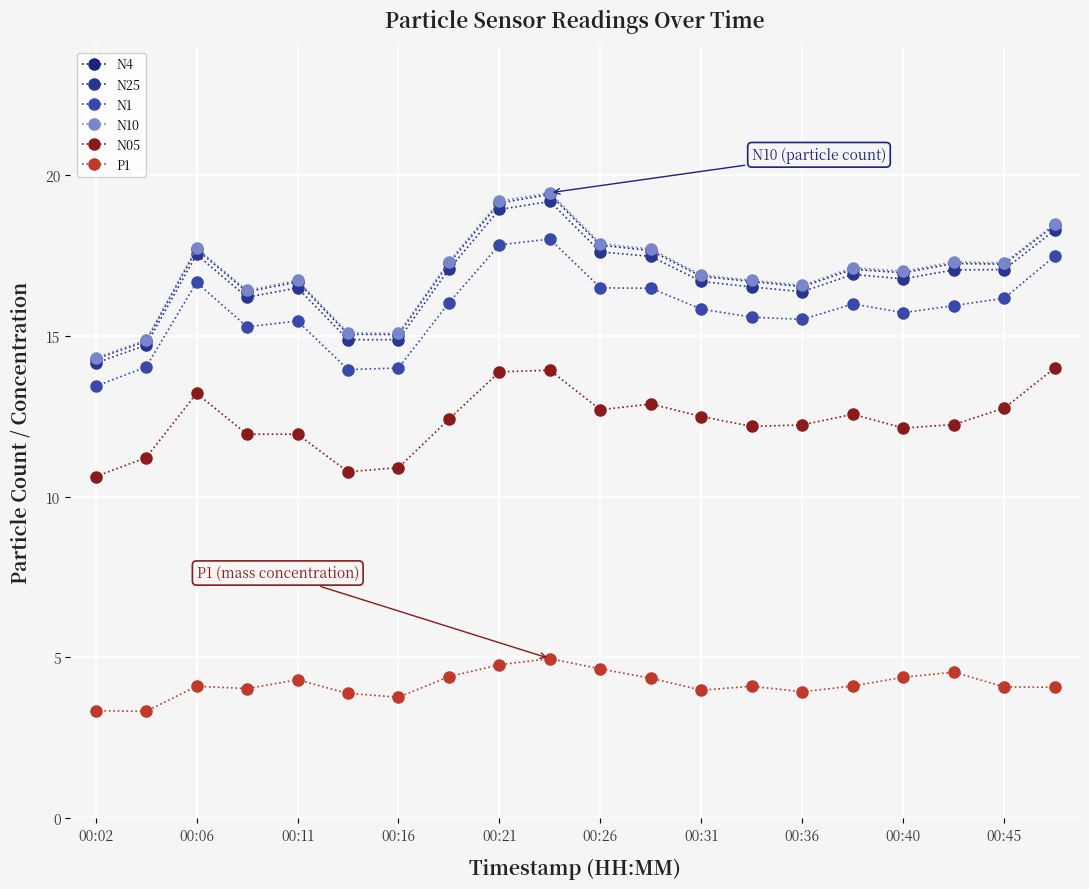

How many data points in N1 are above 15?

16